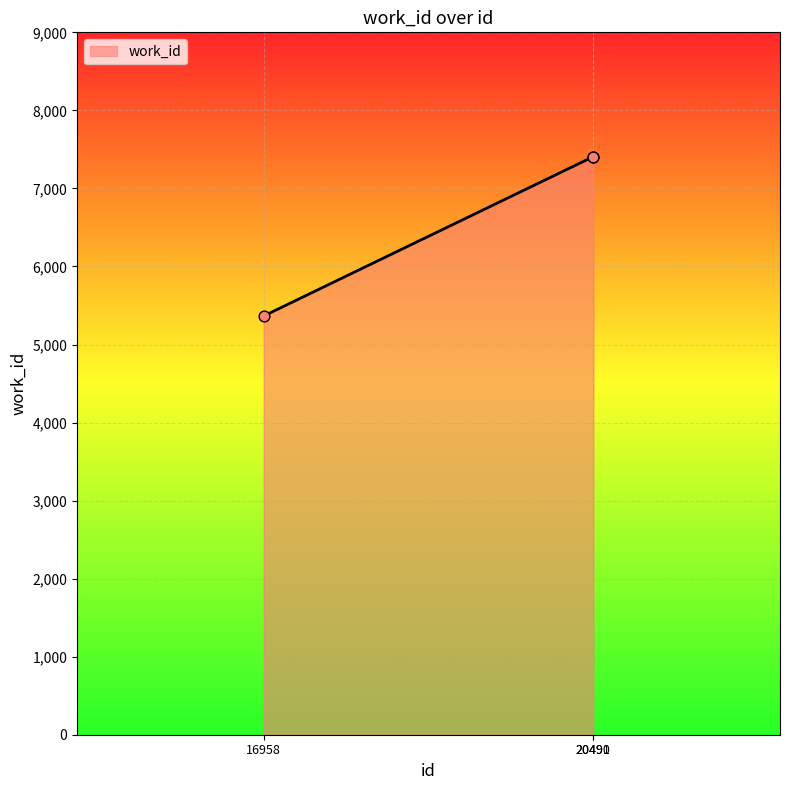

What is the change in value from 16958 to 20490?

+2041